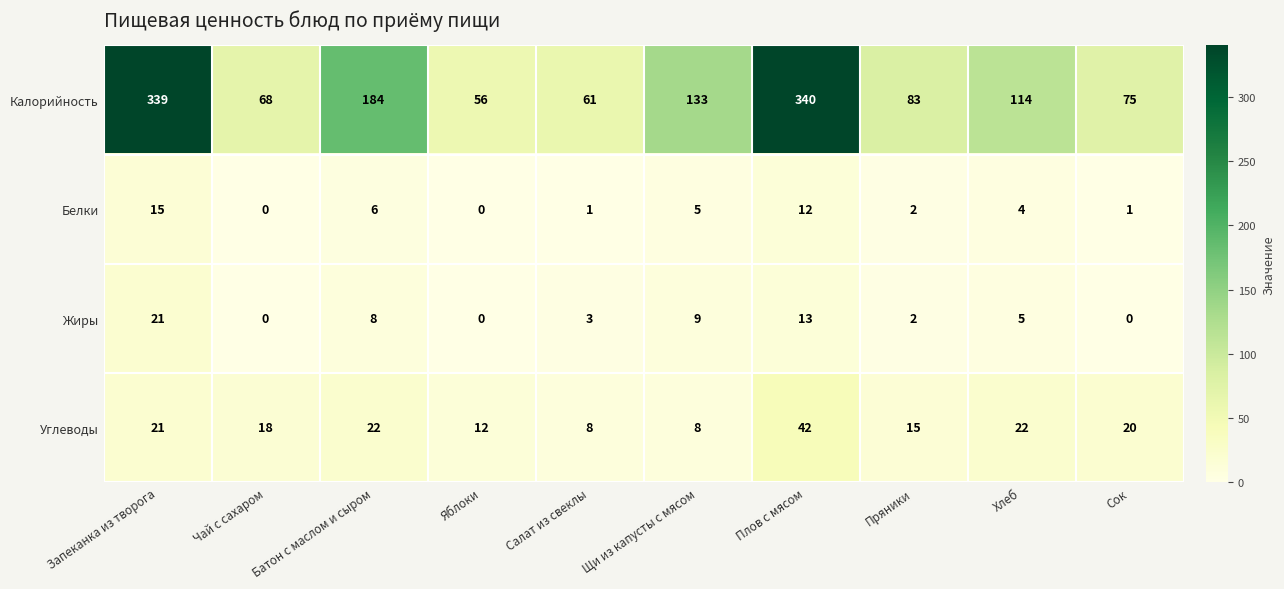

Rank the series by their maximum value, from lowest to highest.

Белки, Жиры, Углеводы, Калорийность